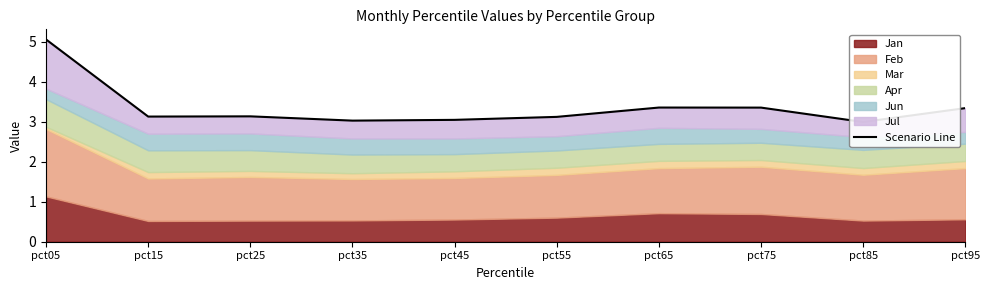

What is the value of the 10th point from the left?

3.3